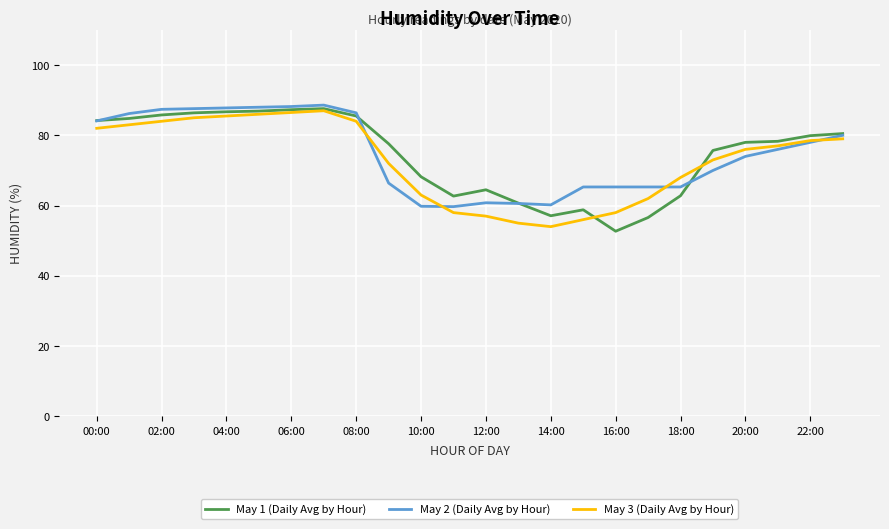

What is the maximum value shown in the chart?

88.6